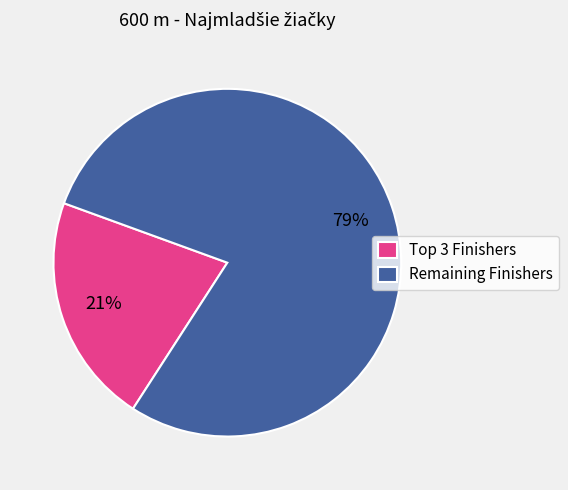

Is it true that Remaining Finishers is 68% of the pie?

False